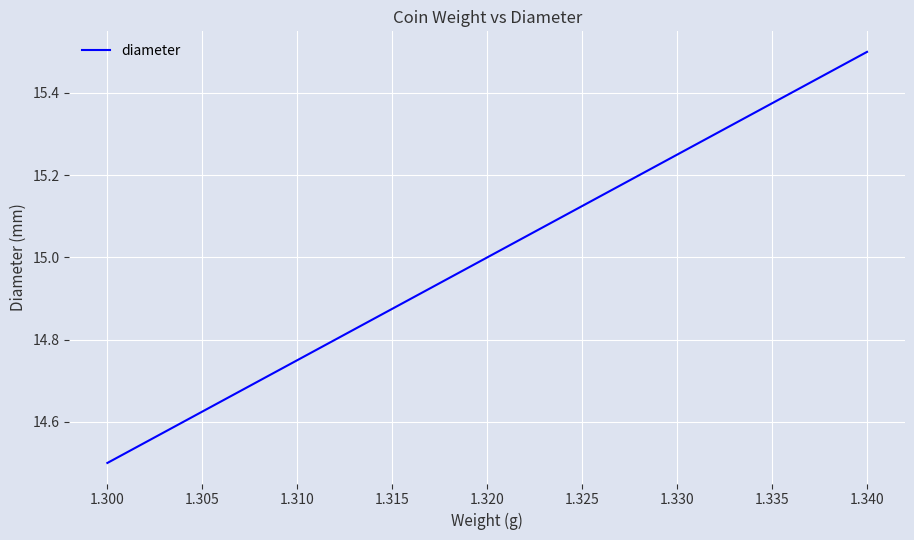

The value at 1.295 is 23.1. True or false?

False